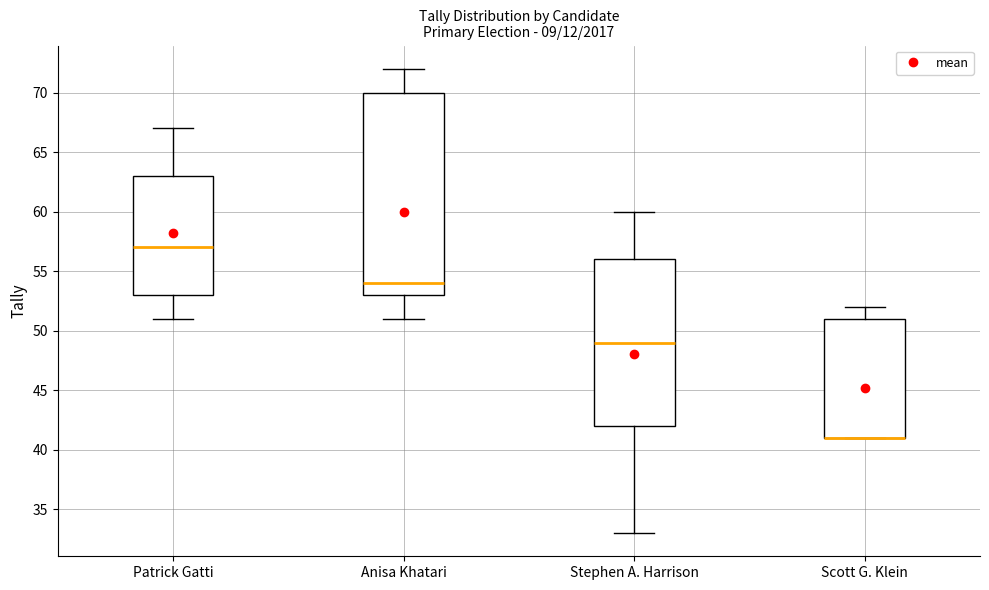

Which box is the tallest, from its lower edge to its upper edge?

Anisa Khatari